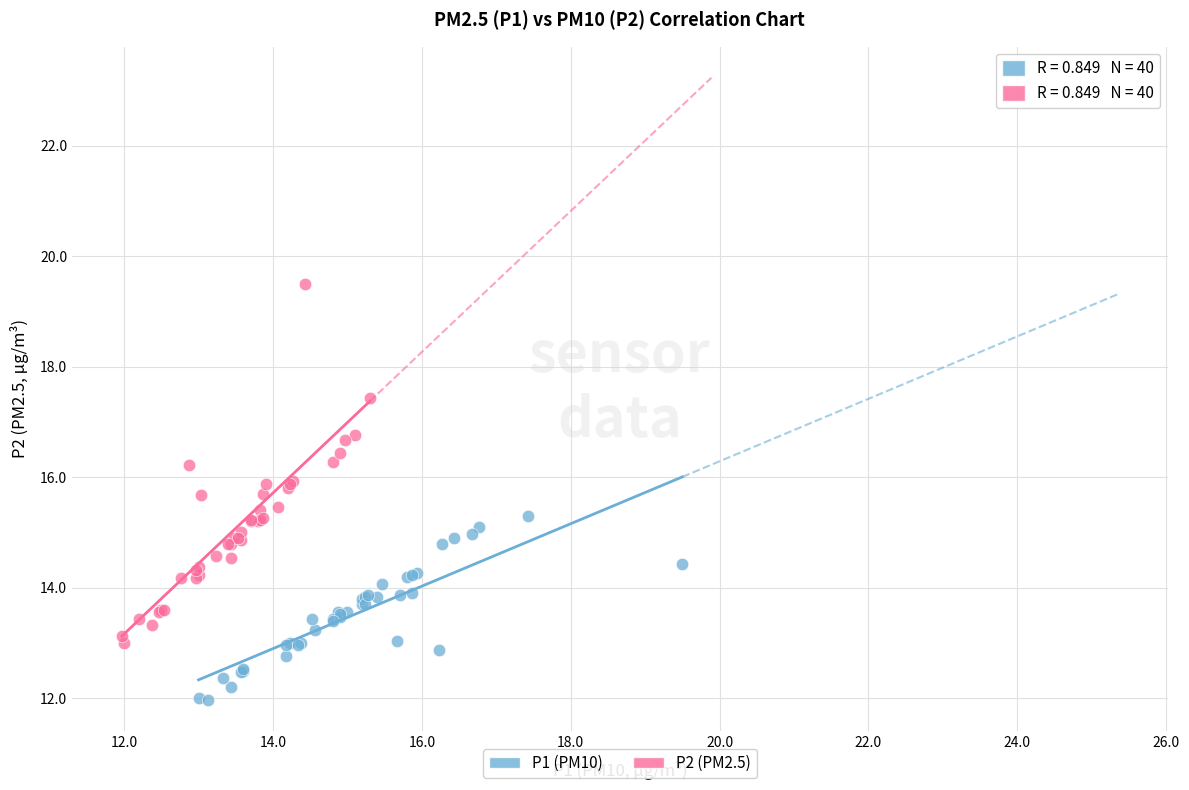

What are all the series names shown in the legend?

P1 (PM10), P2 (PM2.5)